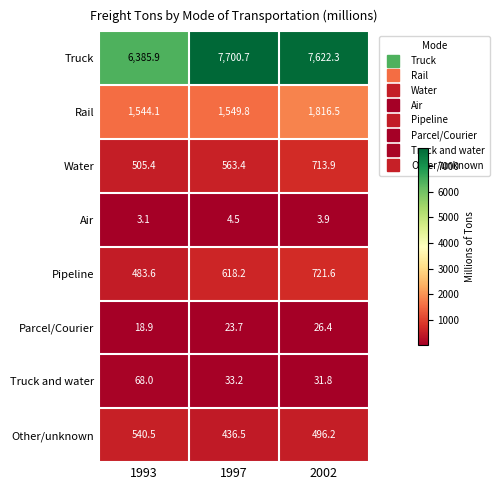

Where does the Other/unknown series first go above 496?

1993